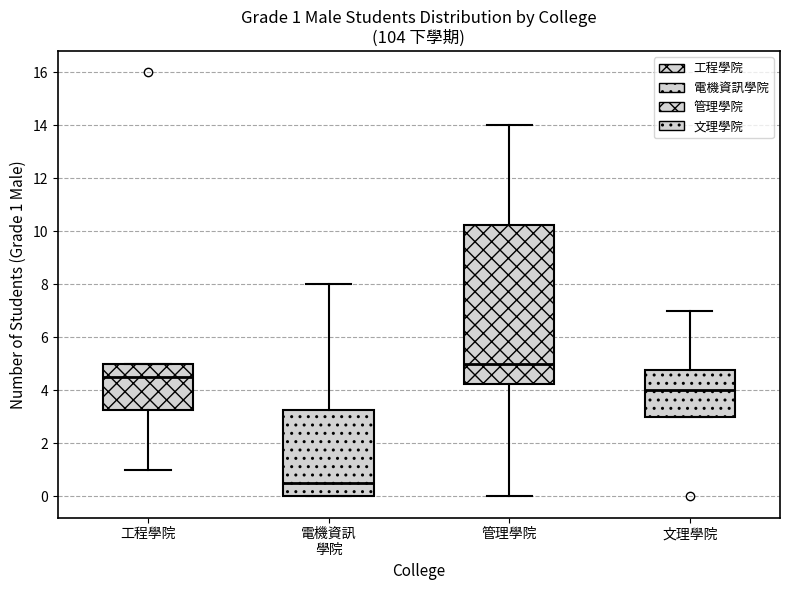

Which box has the lowest median line?

電機資訊 學院